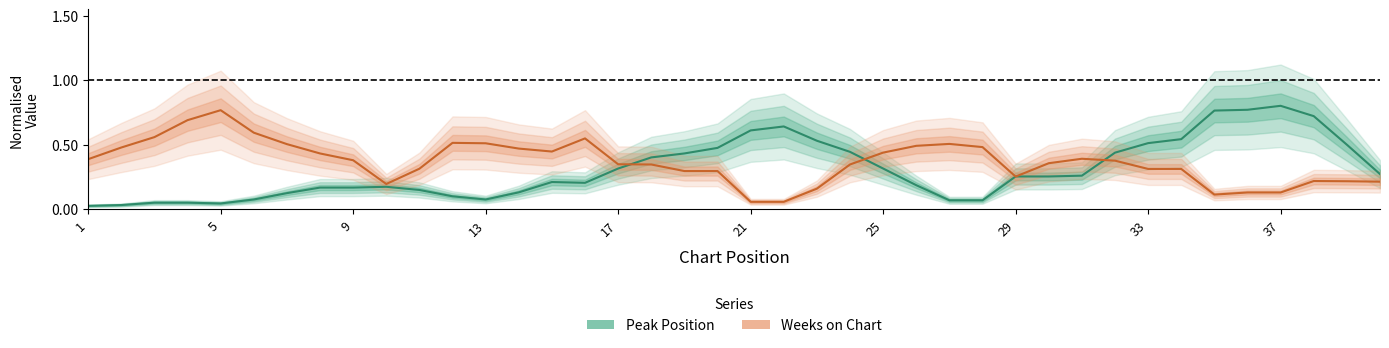

What are all the series names shown in the legend?

Peak Position, Weeks on Chart